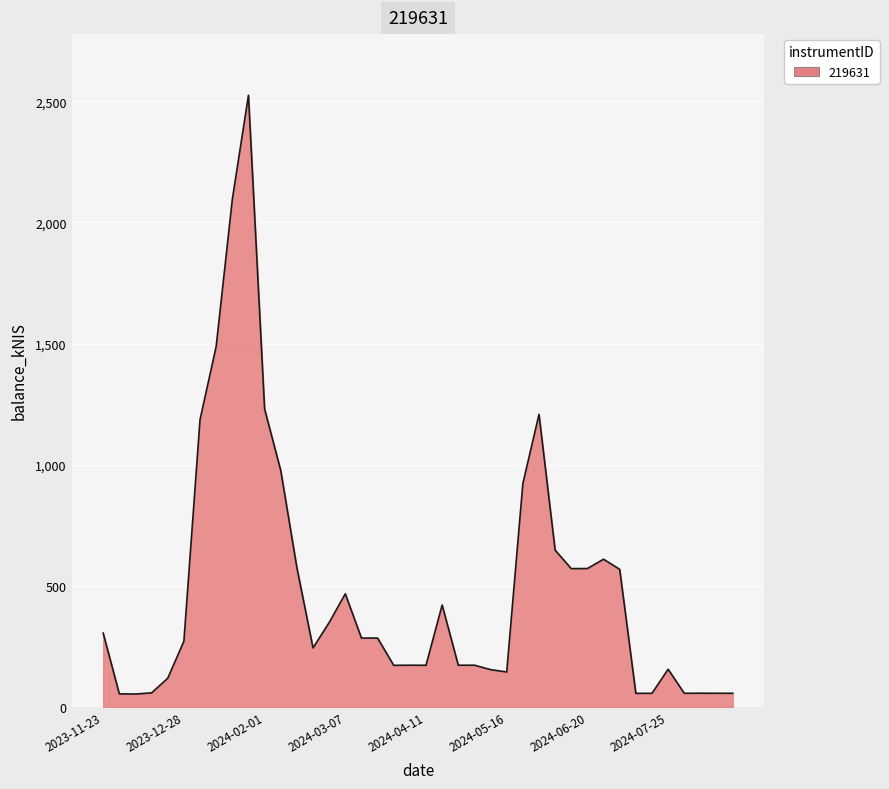

What is the difference between the maximum and minimum values?

2471.4